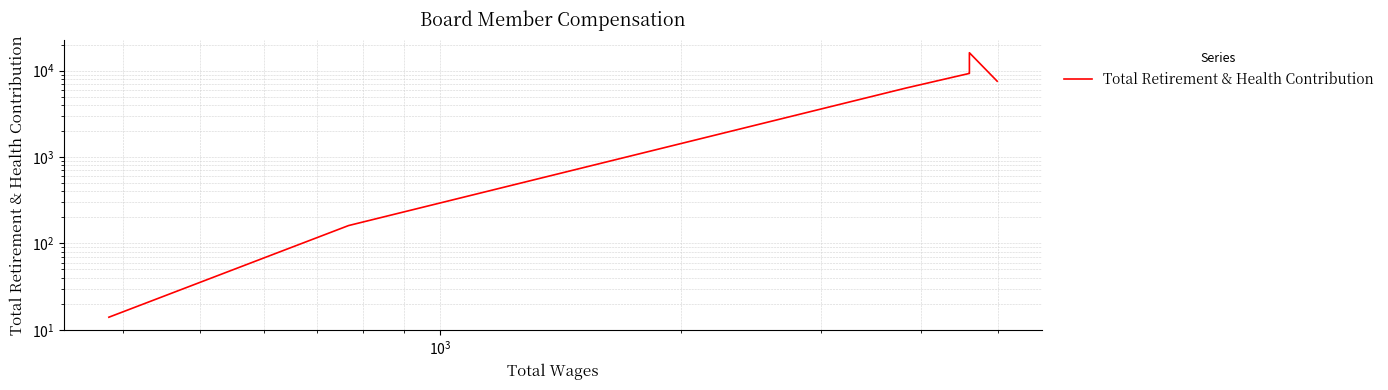

How many categories are shown in the chart?

7